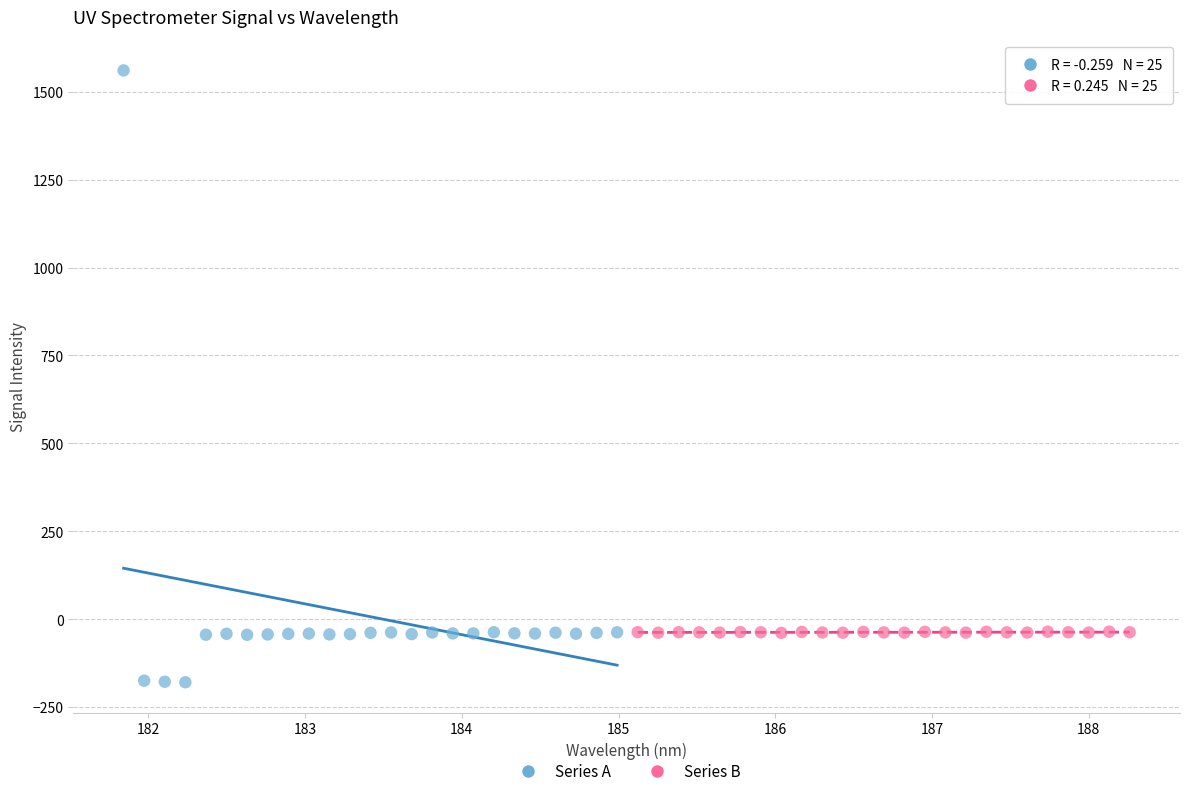

Which series contains the lowest Y value?

Series A